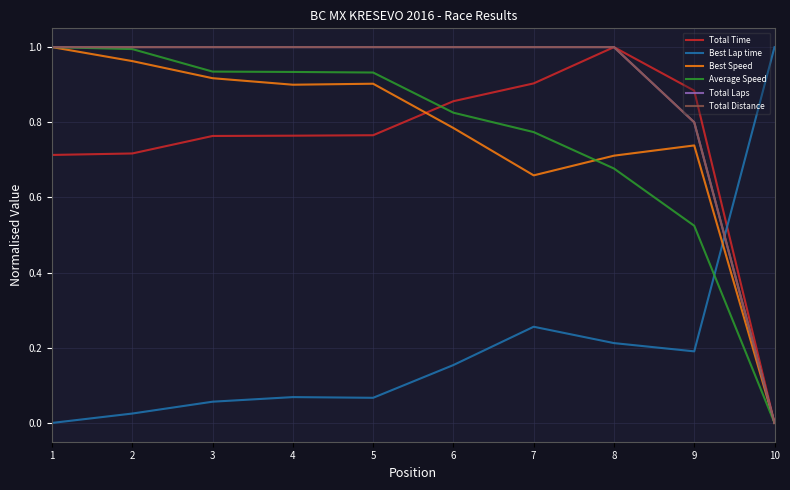

At how many categories does at least one series exceed 0?

10